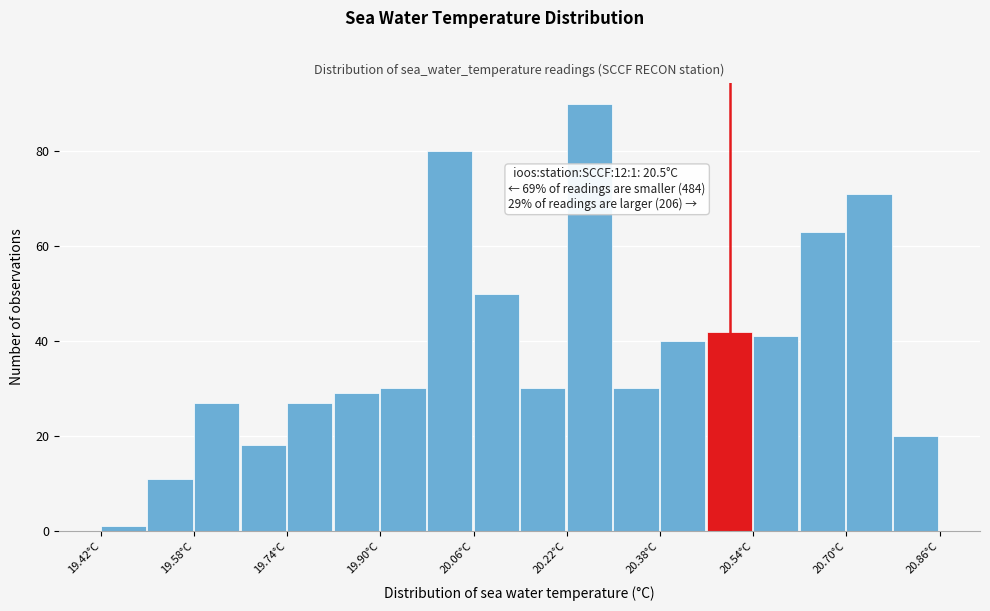

Which range on the x-axis has the tallest bar?

20.22 to 20.30